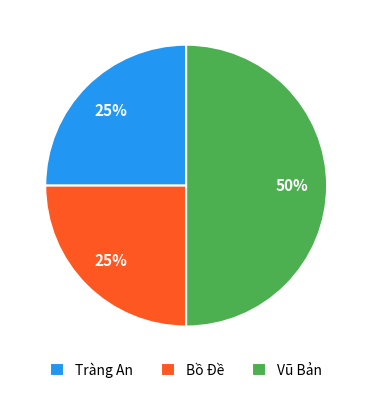

To the nearest percent, what is the average slice percentage?

33%